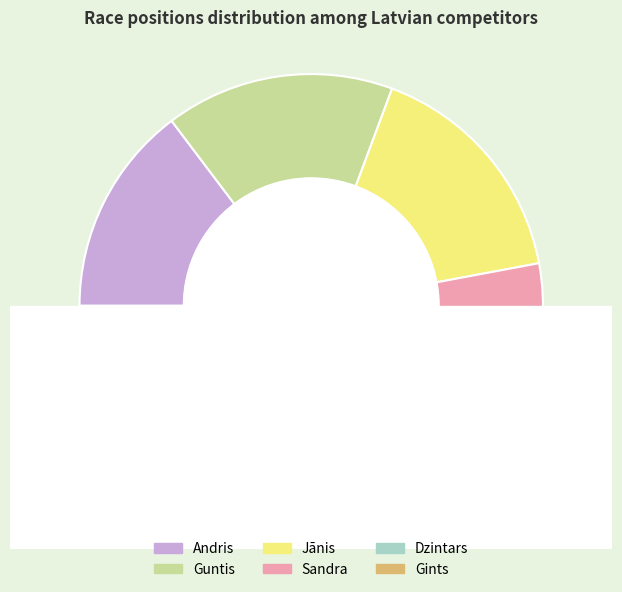

What portion of the pie excludes Jānis?

83.6%